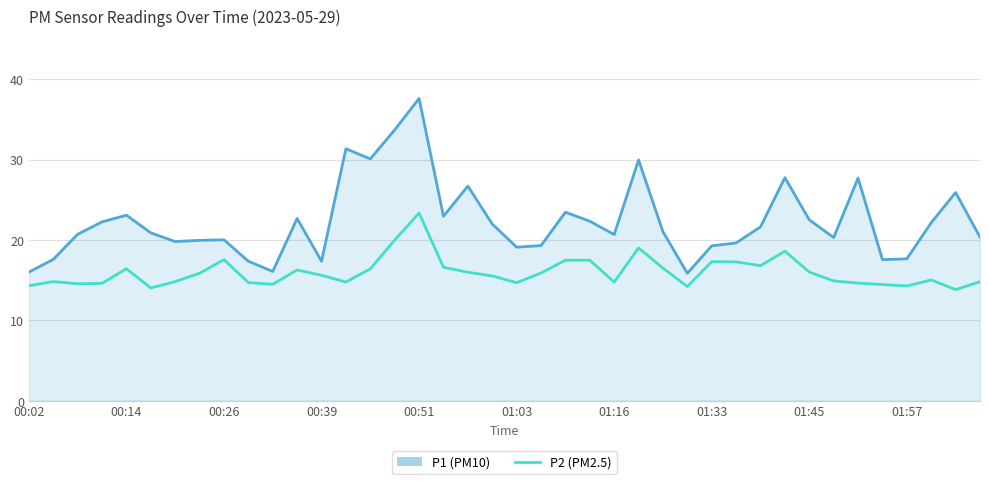

Which series has the largest total across all categories?

P1 (PM10)